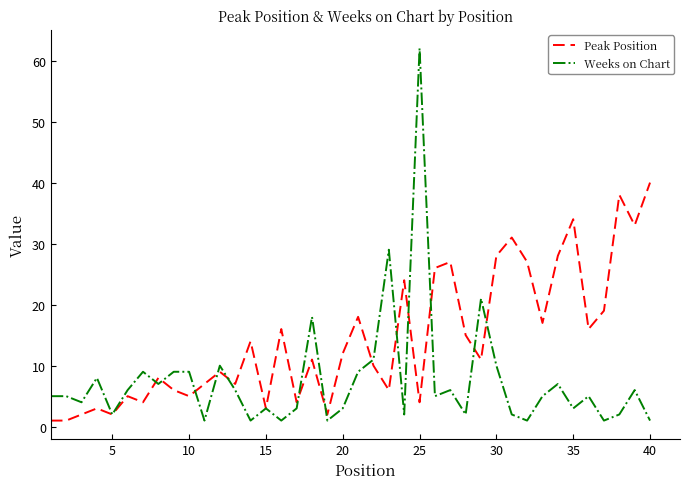

What is the highest value of the Peak Position series?

40